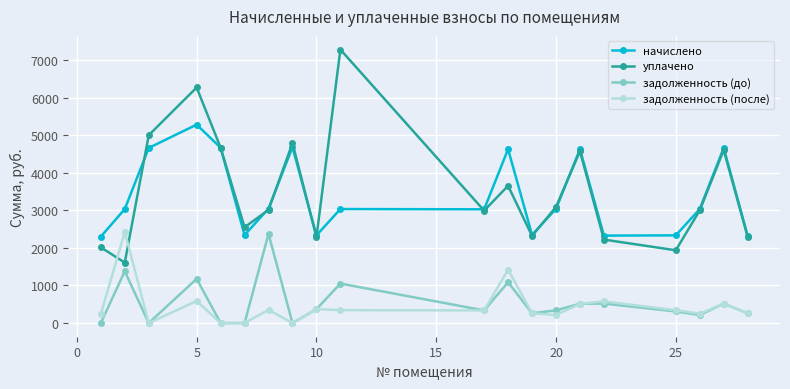

What is the greatest value displayed?

7279.9